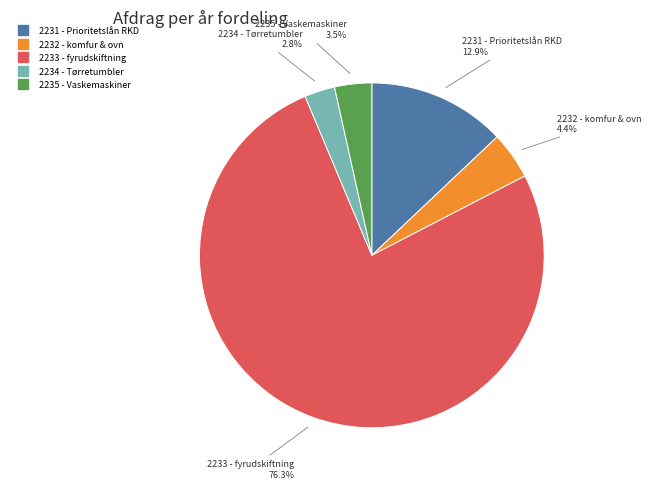

To the nearest percent, what is the combined percentage of 2235 - Vaskemaskiner and 2232 - komfur & ovn?

8%